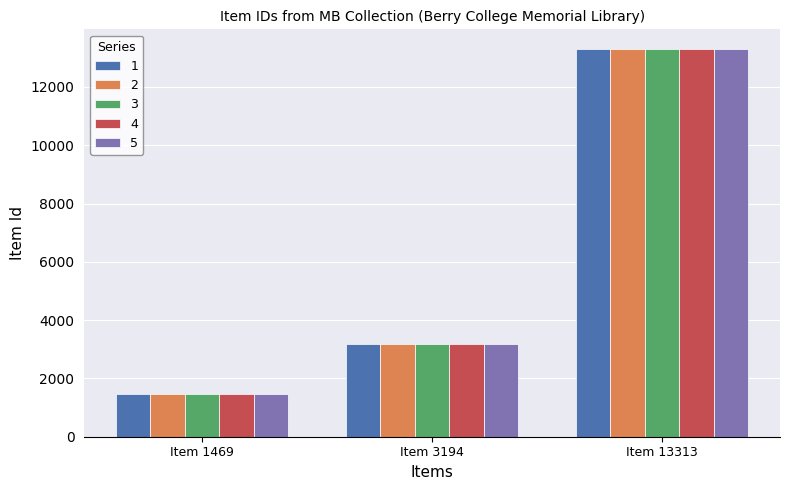

Is it true that 5 equals 1469 at Item 1469?

True